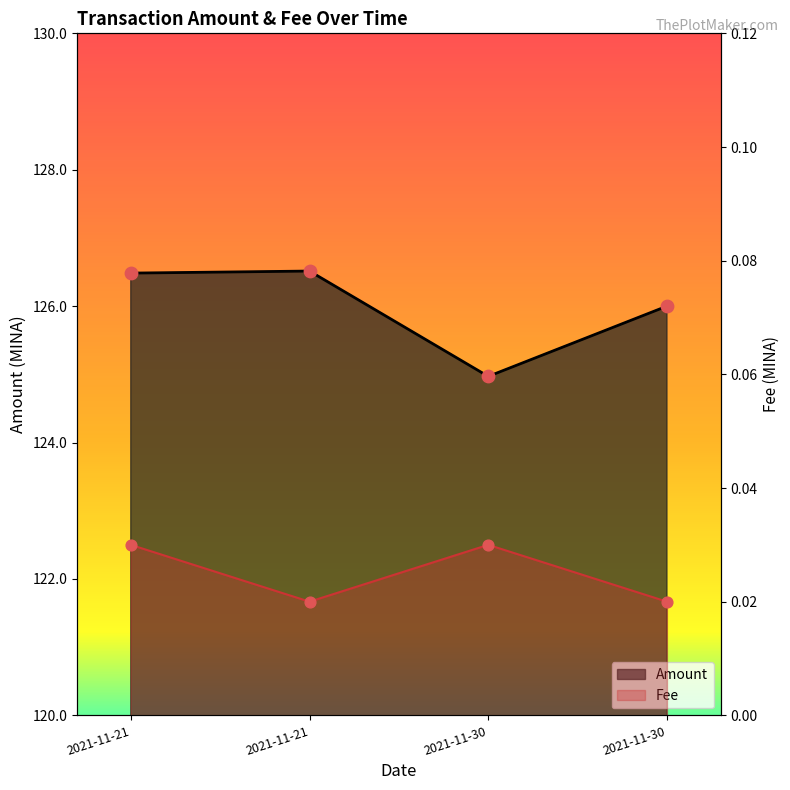

At which category is the sum across all series the highest?

2021-11-21